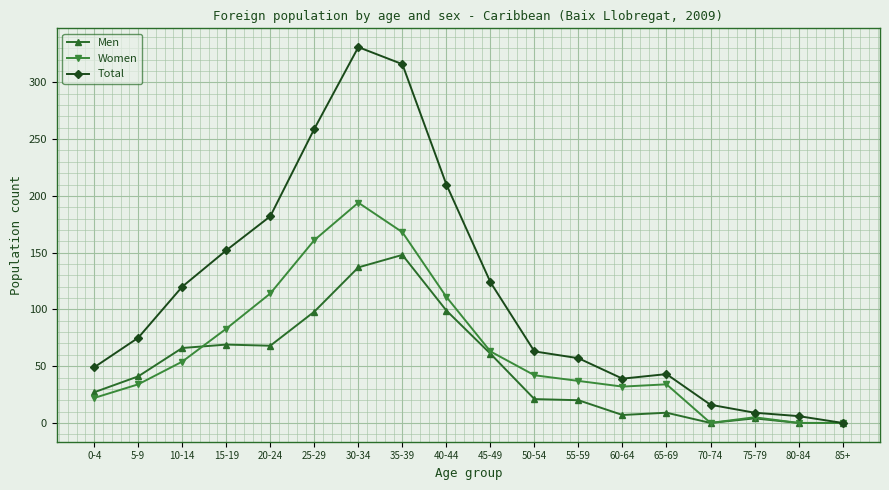

At which category does Total reach its first local peak?

30-34